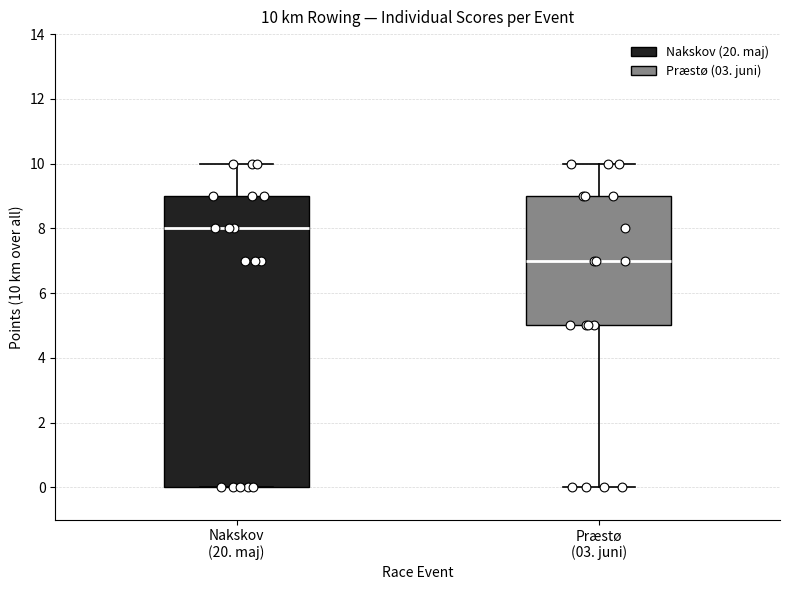

Comparing the boxes themselves (not the whiskers), which one is the tallest?

Nakskov (20. maj)